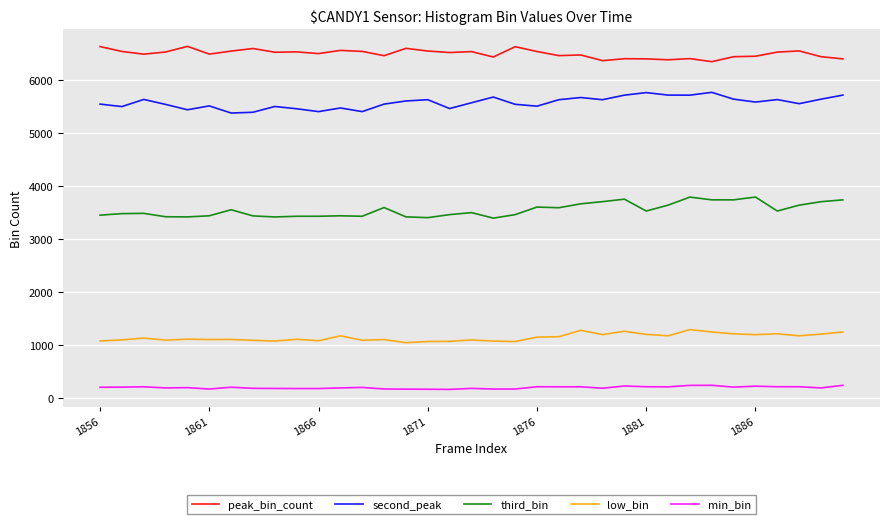

What is the minimum value for min_bin?

159